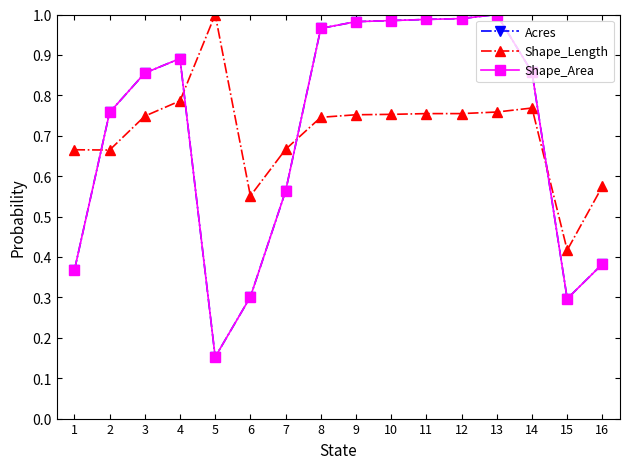

What is the spread (max minus min) of values at 13?

0.2